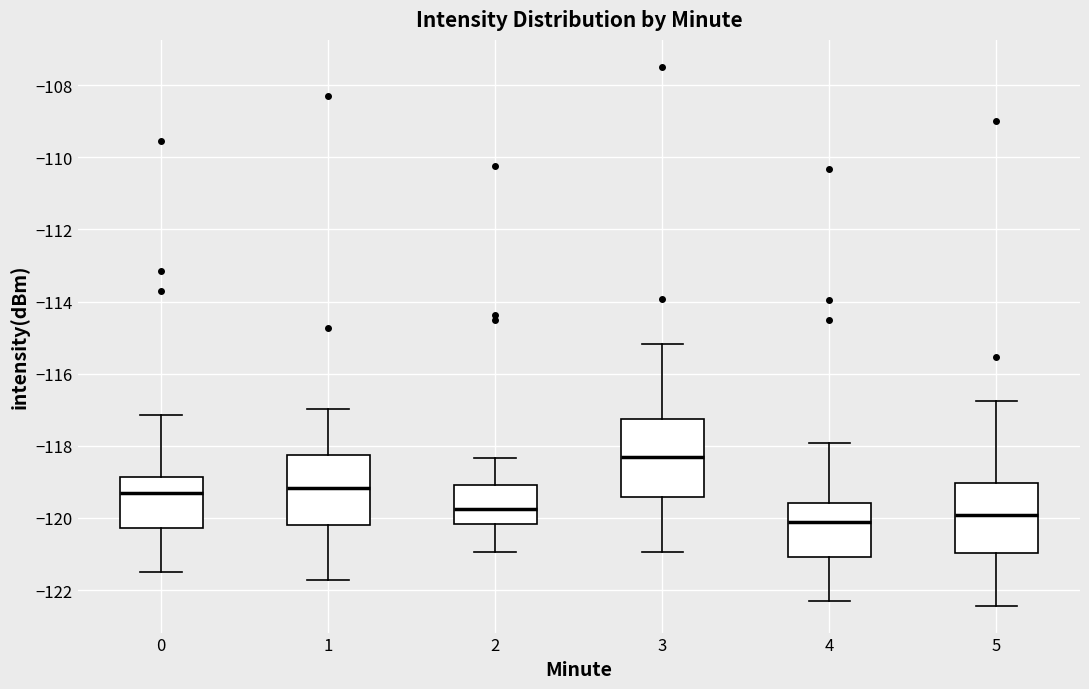

Reading left to right, transcribe this box plot: for each box, give where its median line is, the range the box spans, and where its two whiskers end, as read against the y-axis. The values are not printed on the chart, so give them approximately, as read against the axis.

0: median -119.2, box -120.2 to -118.8, whiskers -121.6 to -117.2
1: median -119.2, box -120.2 to -118.2, whiskers -121.8 to -117.0
2: median -119.8, box -120.2 to -119.0, whiskers -121.0 to -118.4
3: median -118.4, box -119.4 to -117.2, whiskers -121.0 to -115.2
4: median -120.0, box -121.0 to -119.6, whiskers -122.4 to -118.0
5: median -120.0, box -121.0 to -119.0, whiskers -122.4 to -116.8